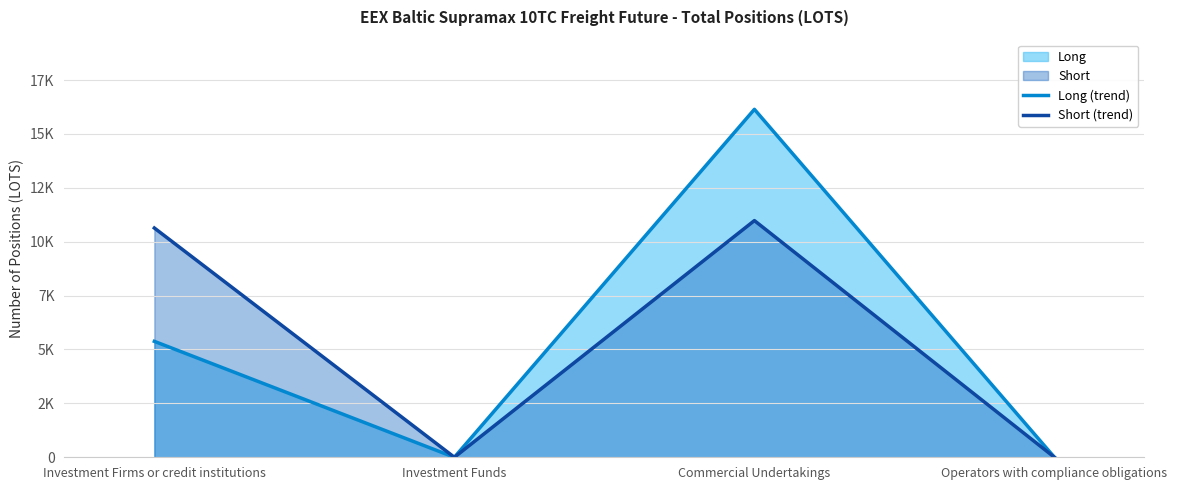

Does the chart have visible grid lines?

Yes